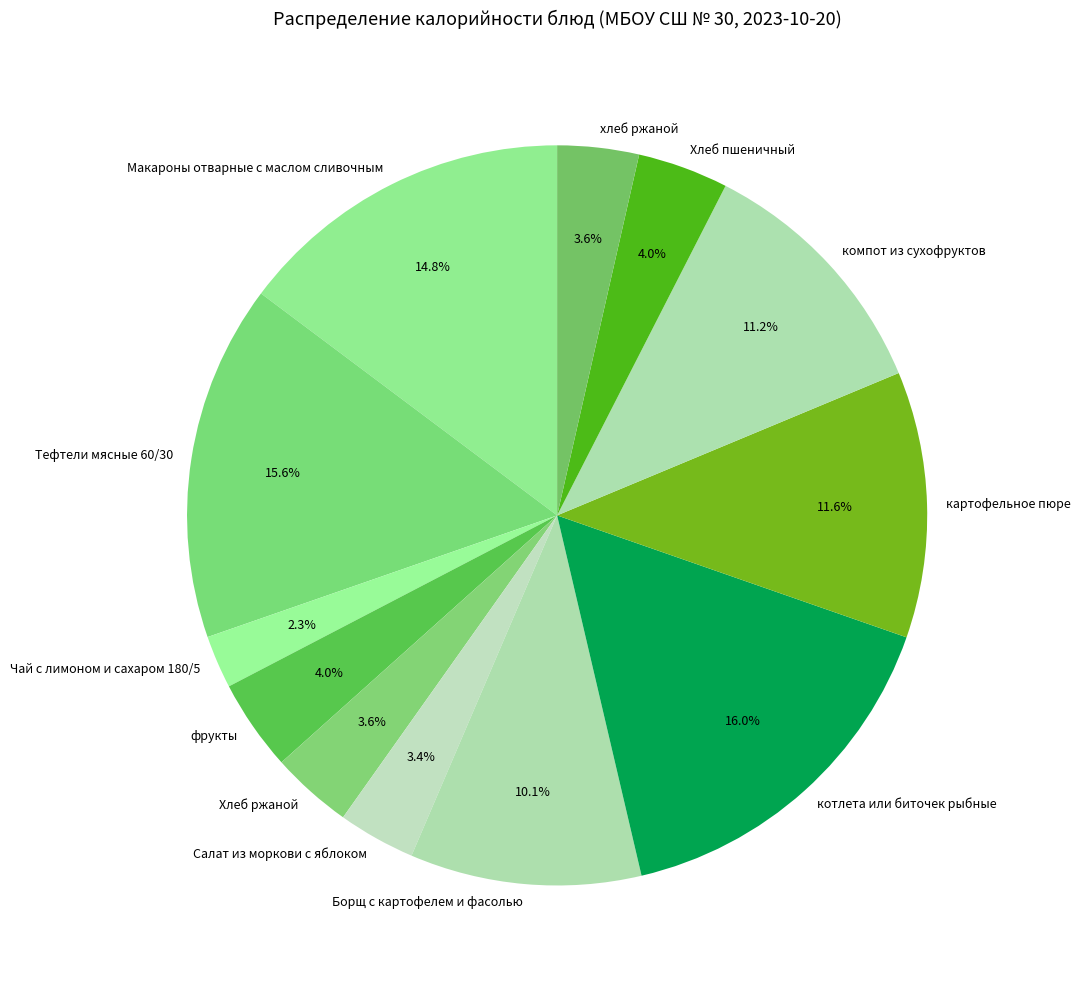

What percentage is the компот из сухофруктов slice, to the nearest percent?

11%